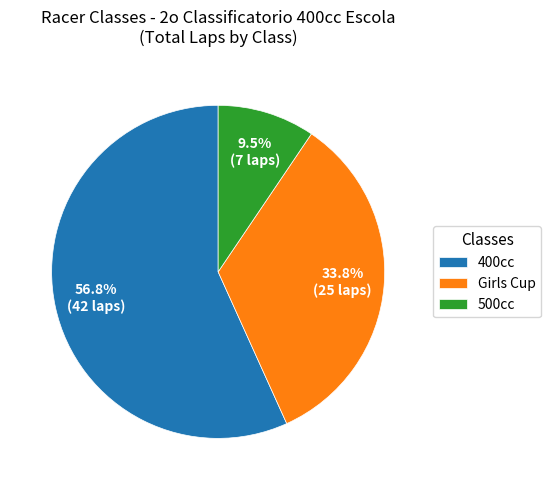

Approximately how many times larger is the value at 400cc compared to 500cc?

6.0